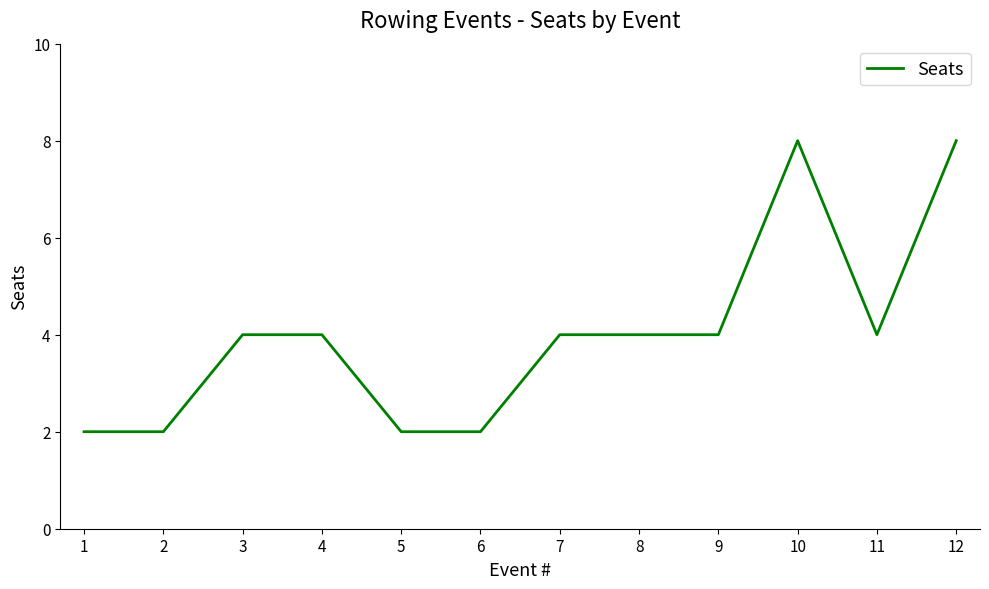

What is the ratio of the value at 9 to the value at 7?

1.0